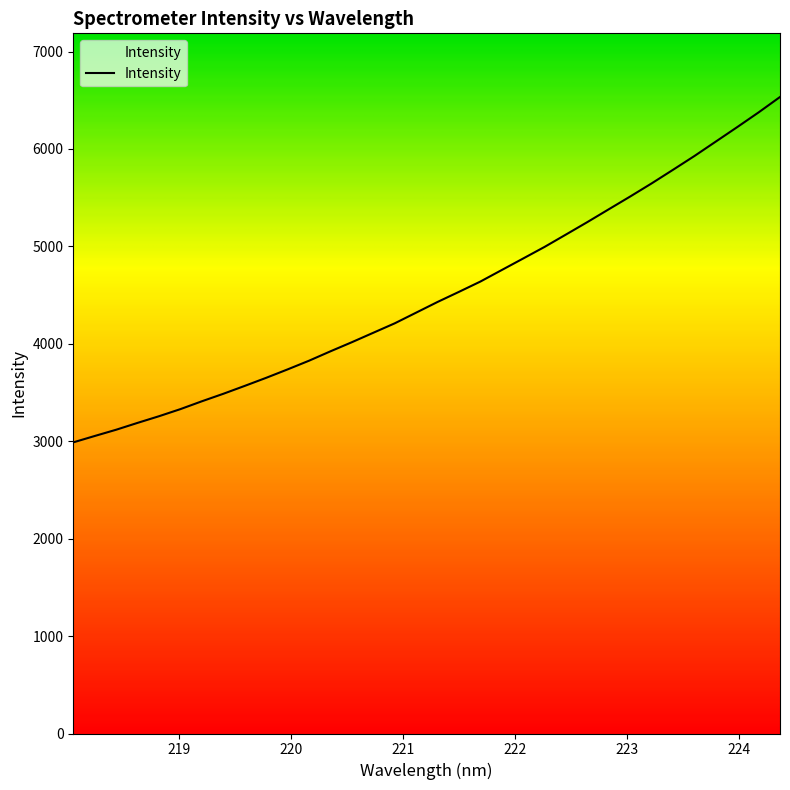

What is the greatest value displayed?

6533.7